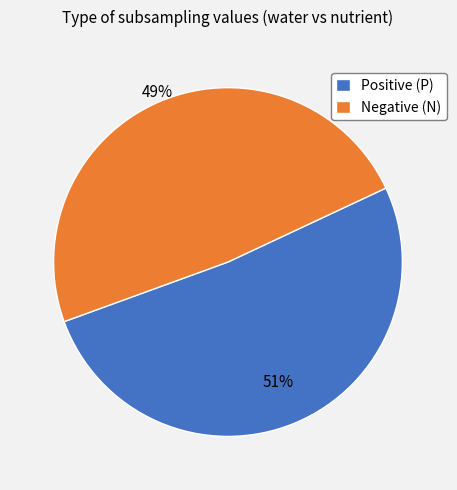

The Positive (P) slice represents 51% of the pie. True or false?

True